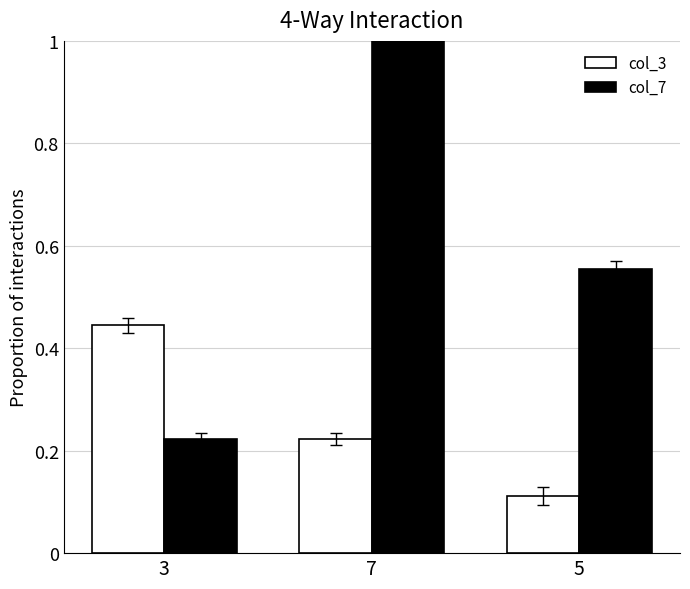

What is the sum of the col_3 values at 5 and 7?

0.3